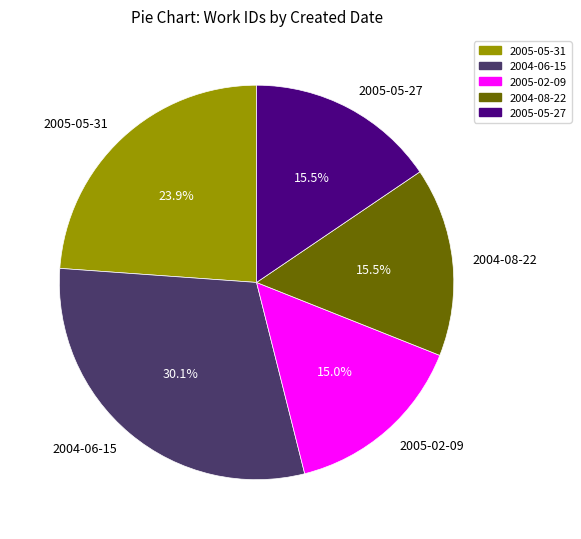

What percentage is NOT represented by 2004-06-15?

69.9%